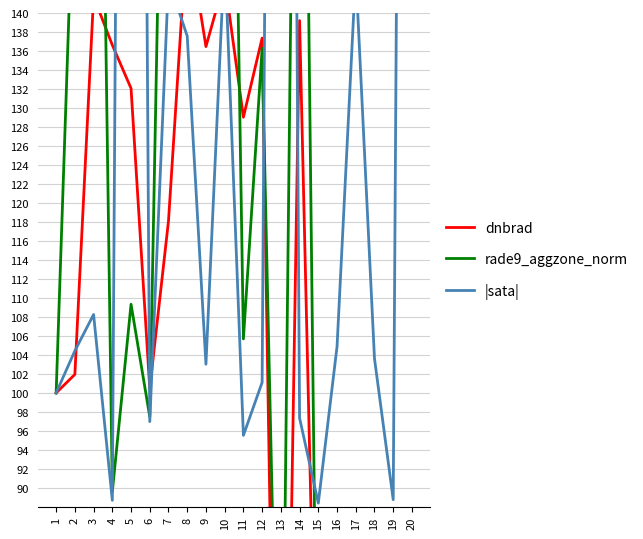

What is the total value across all series at 1?

300.0